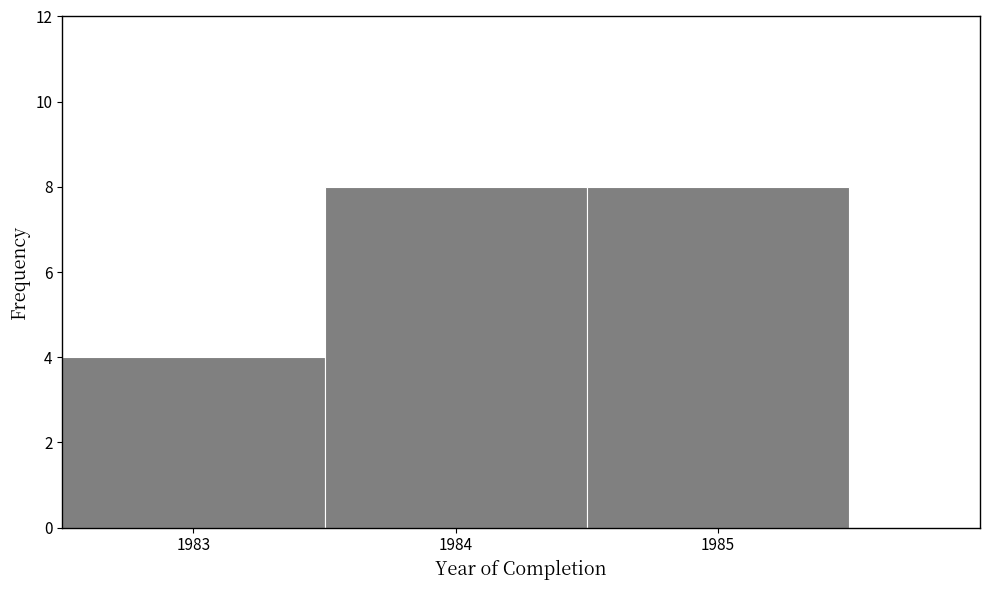

What is the height of the bar covering 1983.5 to 1984.5 on the x-axis? The values are not printed on the chart, so give them approximately, as read against the axis.

8